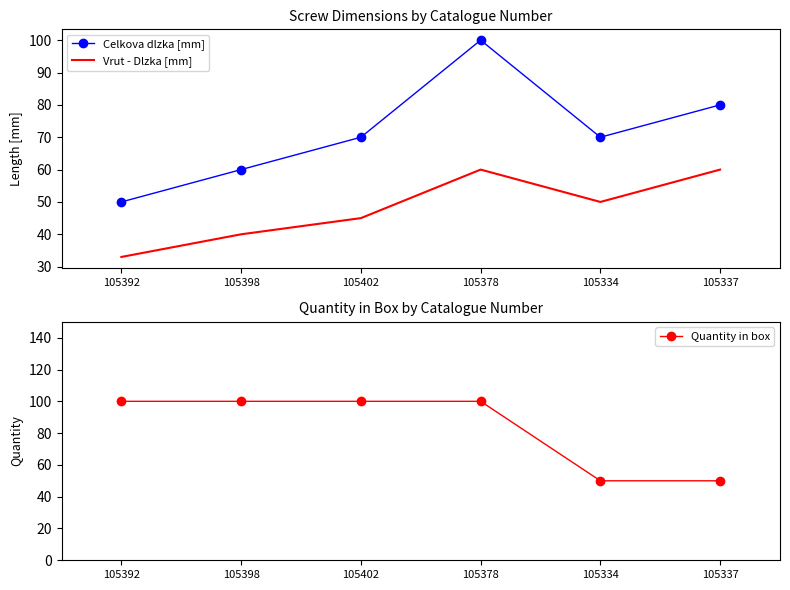

How many Celkova dlzka [mm] values are between 60 and 80?

4